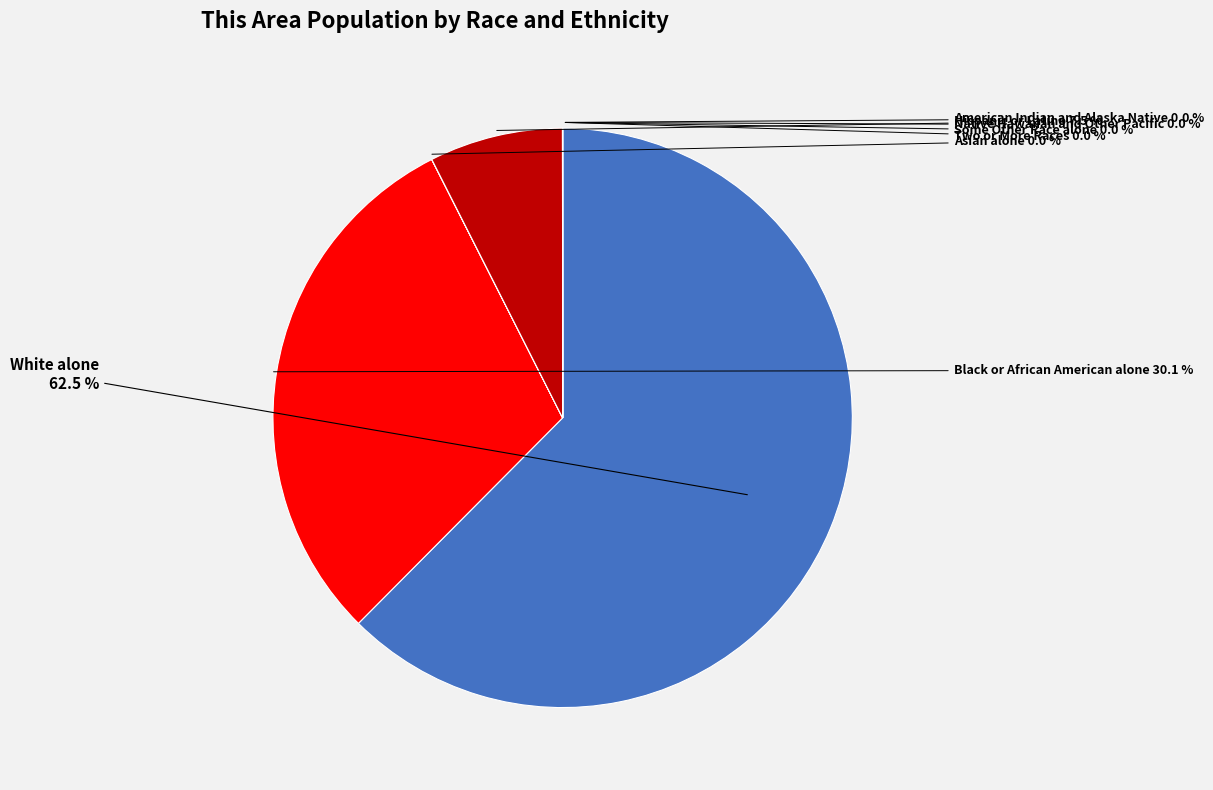

What is the smallest slice in the pie chart?

Native Hawaiian and Other Pacific